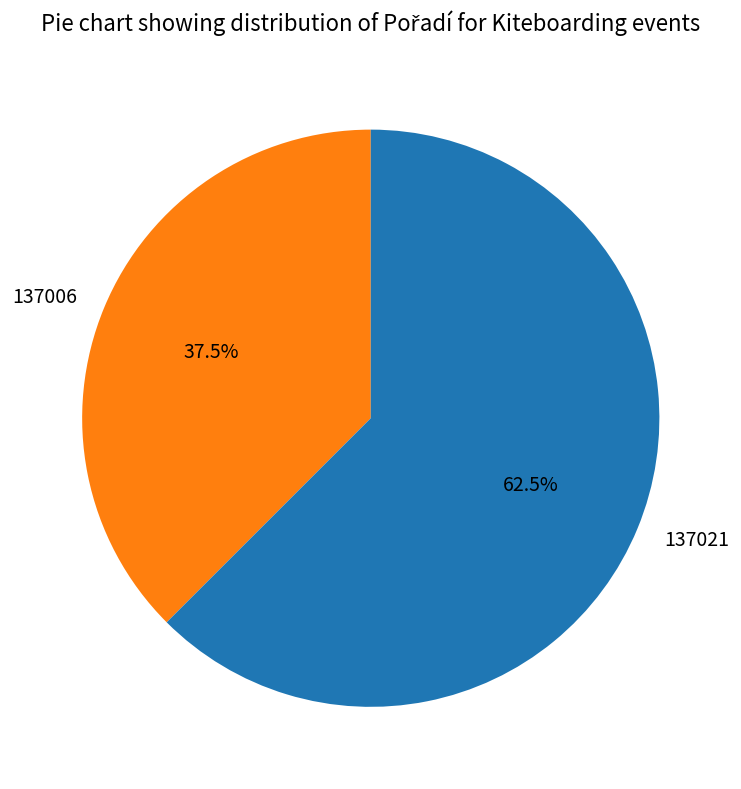

Which has a higher value, 137021 or 137006?

137021